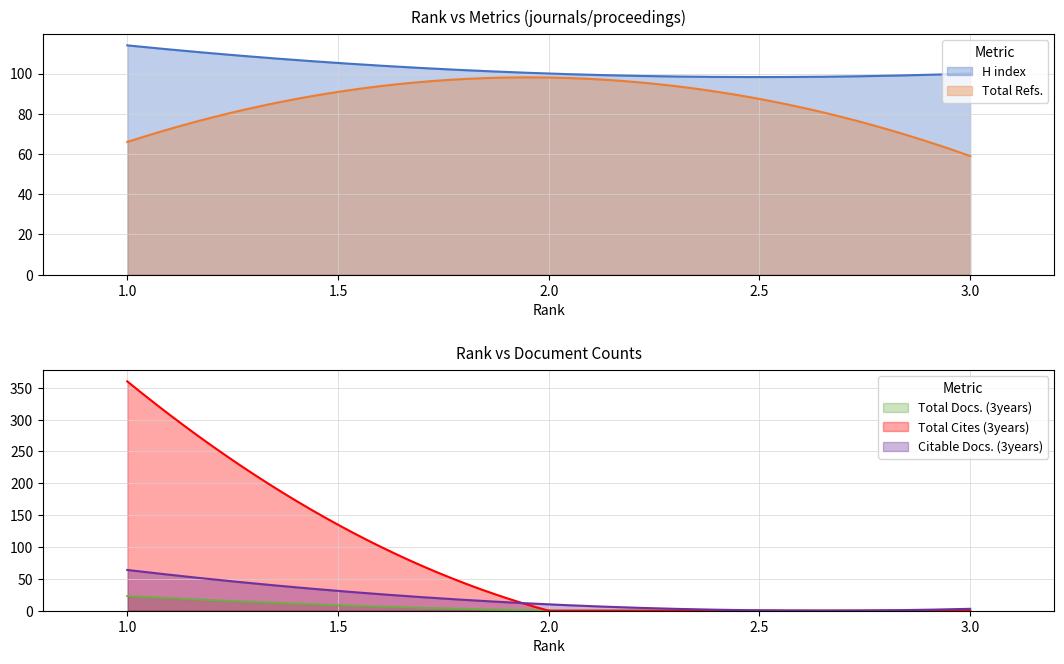

What is the total value across all series at 2?

208